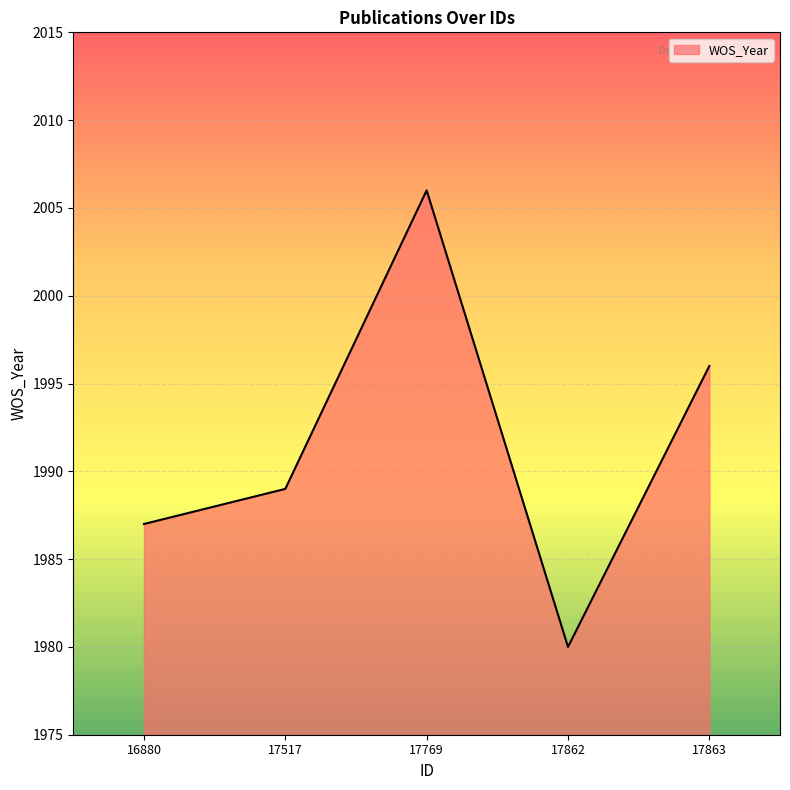

What value does the data have at 17517, to the nearest 5?

1990